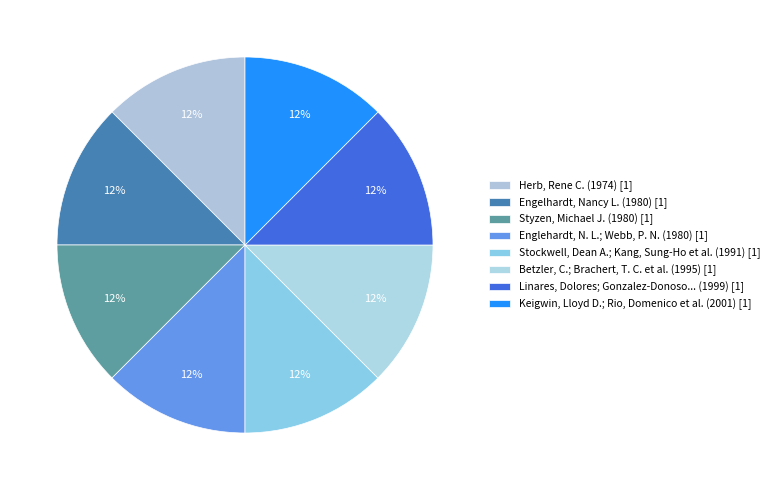

Count the number of slices in the pie.

8